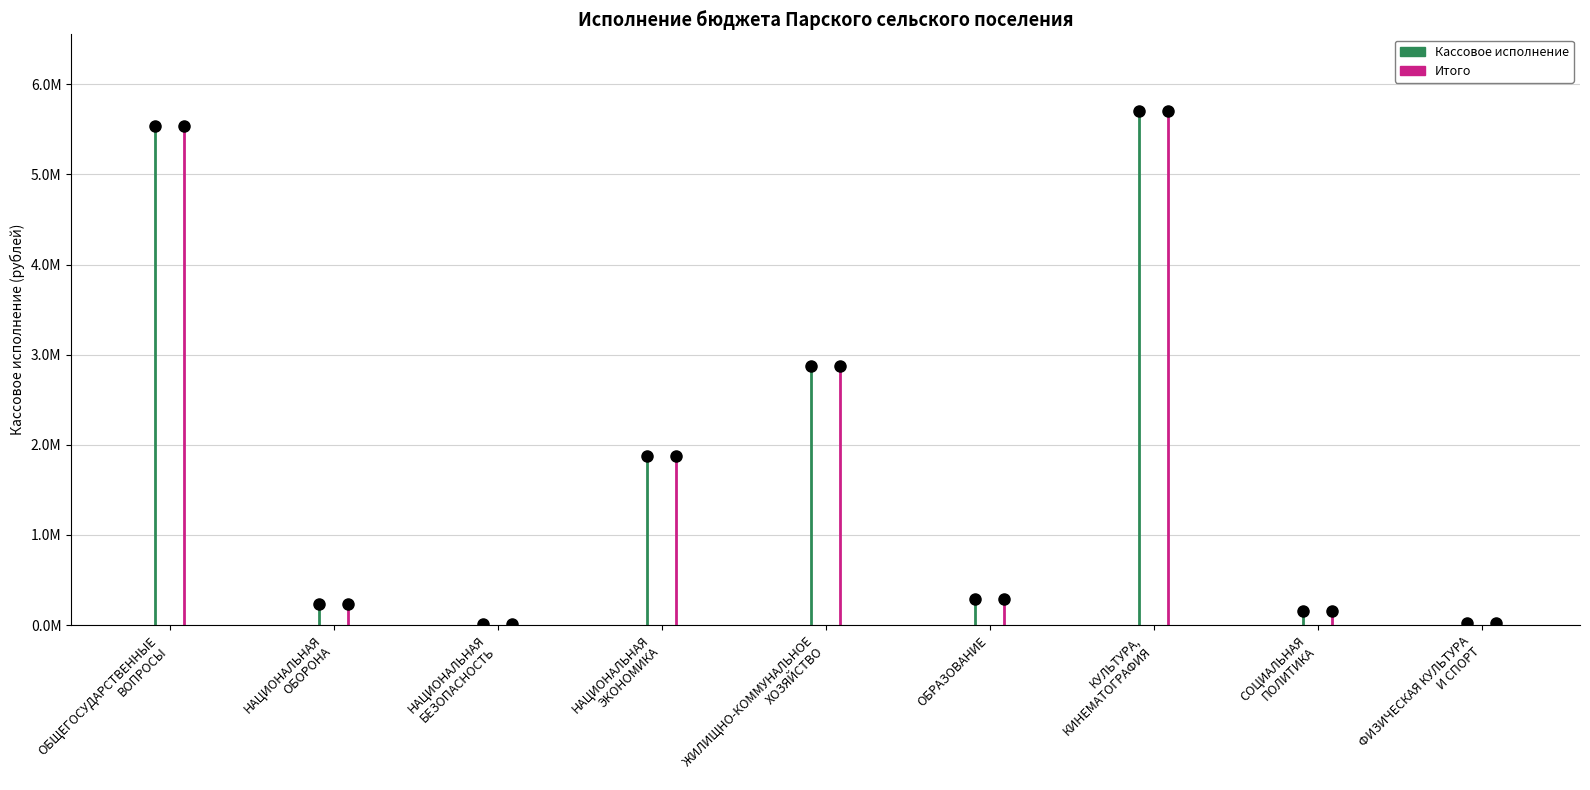

What is the label of the 5th point from the right?

ЖИЛИЩНО-КОММУНАЛЬНОЕ
ХОЗЯЙСТВО